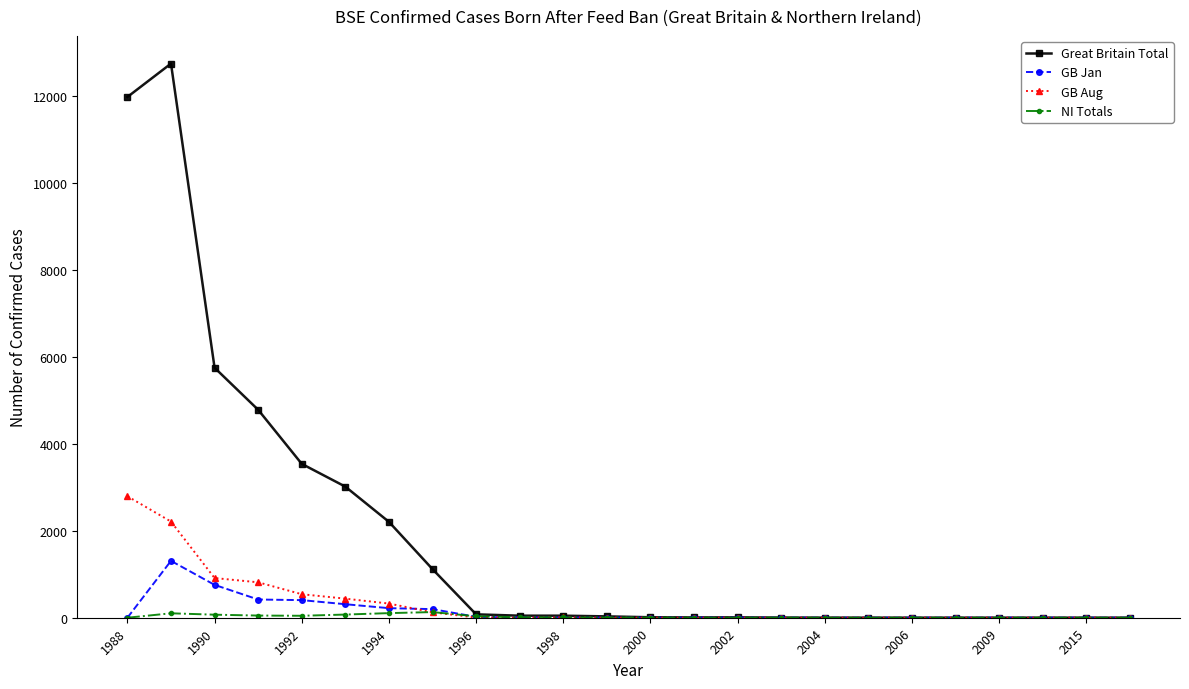

How many series are shown in this chart?

4